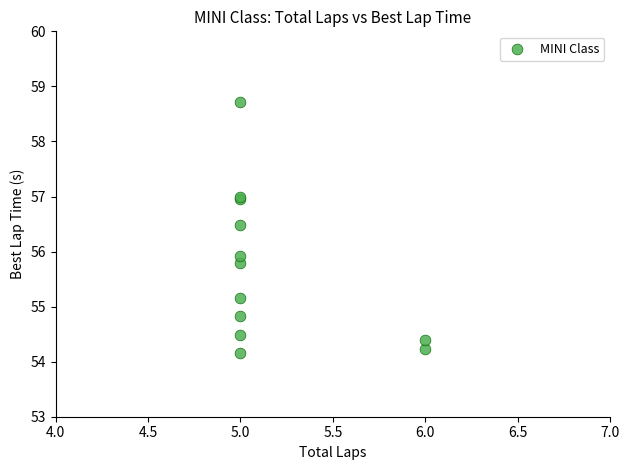

What Y value in the scatter plot is closest to 56?

55.9